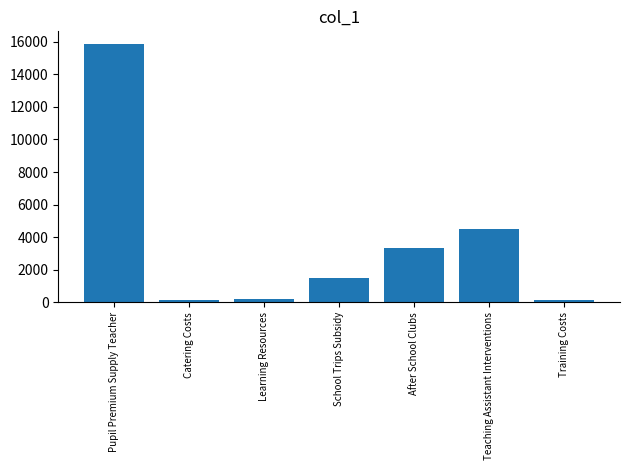

Is it true that the value at Pupil Premium Supply Teacher is 5533?

False